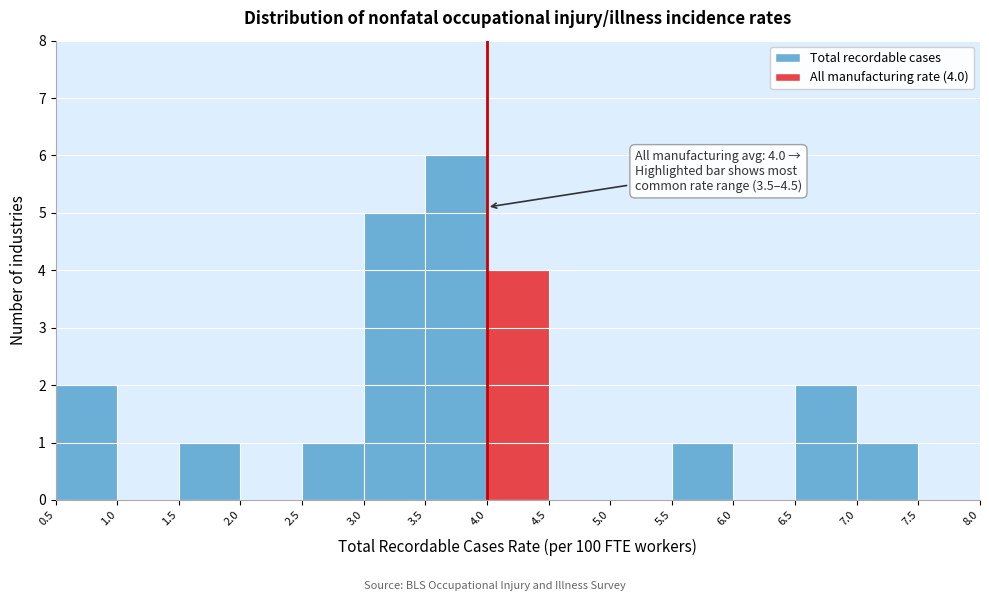

Over which range of the x-axis is the bar tallest?

3.5 to 4.0